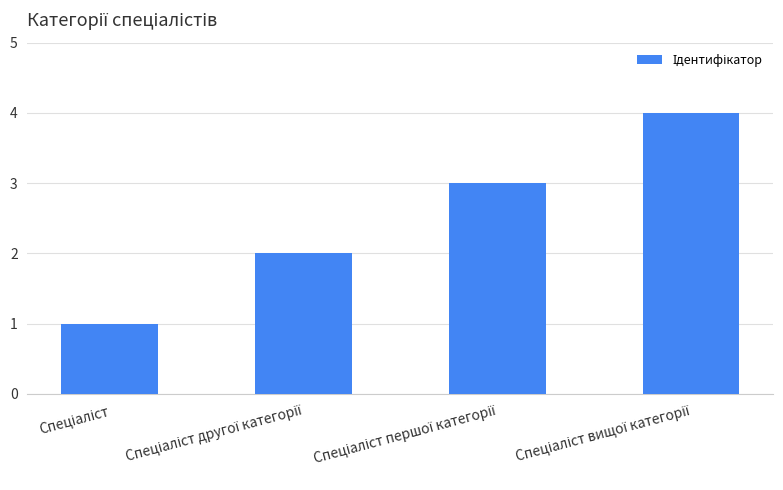

What is the maximum value shown in the chart?

4